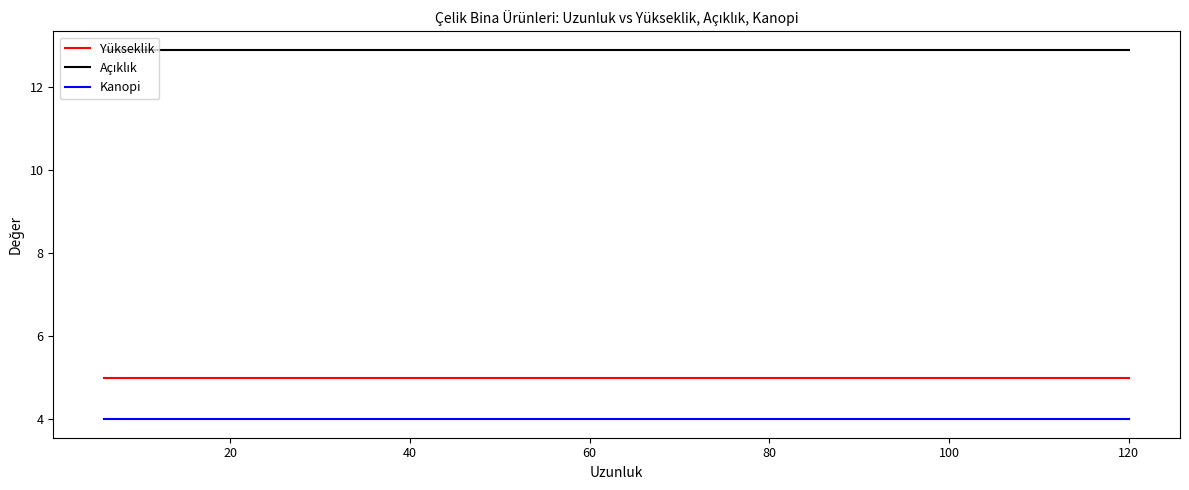

True or false: Yükseklik and Kanopi intersect in this chart.

False